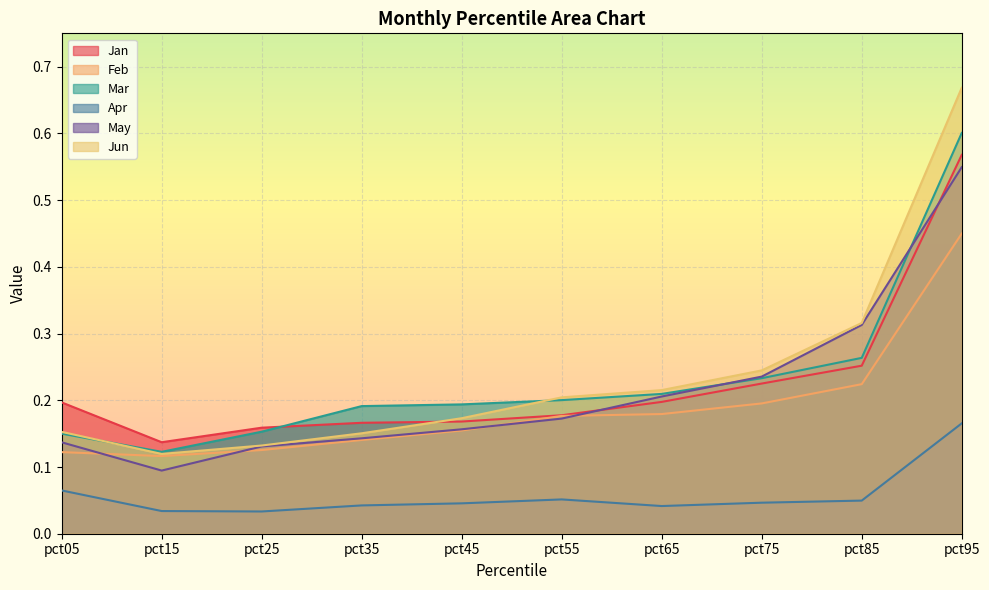

What are all the series names shown in the legend?

Jan, Feb, Mar, Apr, May, Jun